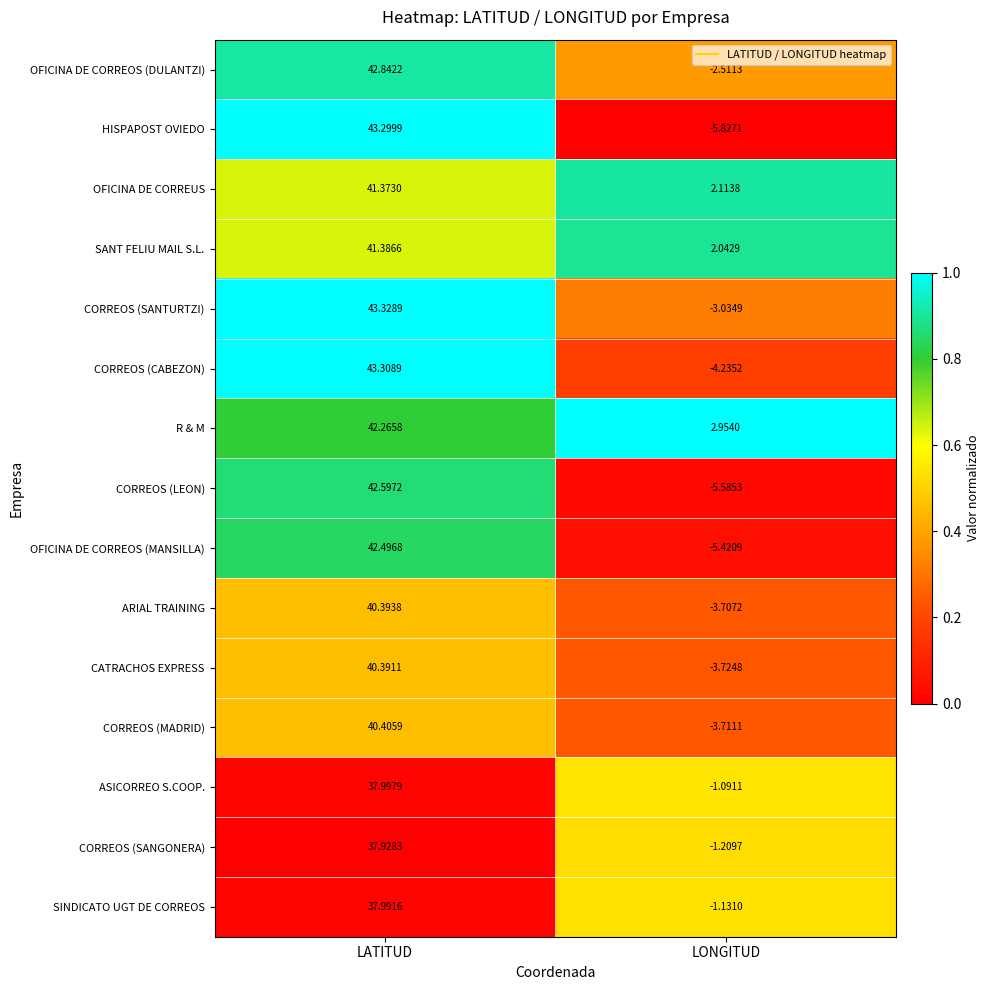

Is the value of OFICINA DE CORREOS (MANSILLA) at LONGITUD greater than the value of CORREOS (LEON) at LATITUD?

No